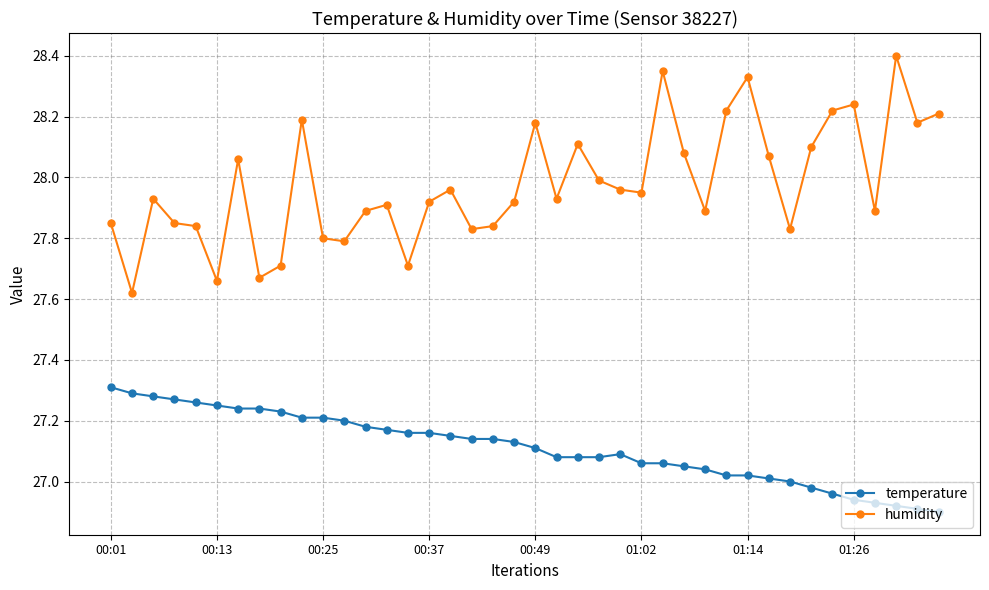

What is the difference between the maximum and minimum values in the humidity series?

0.8